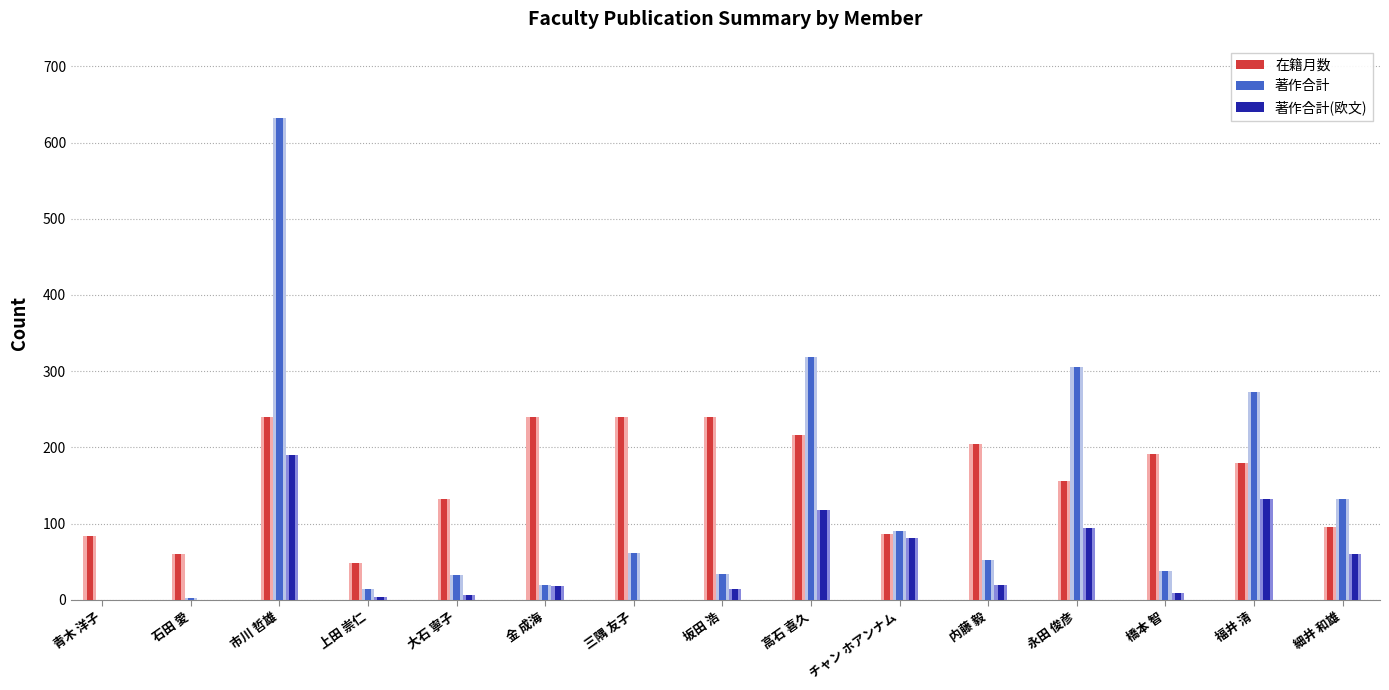

Which label corresponds to the largest value in the chart?

市川 哲雄